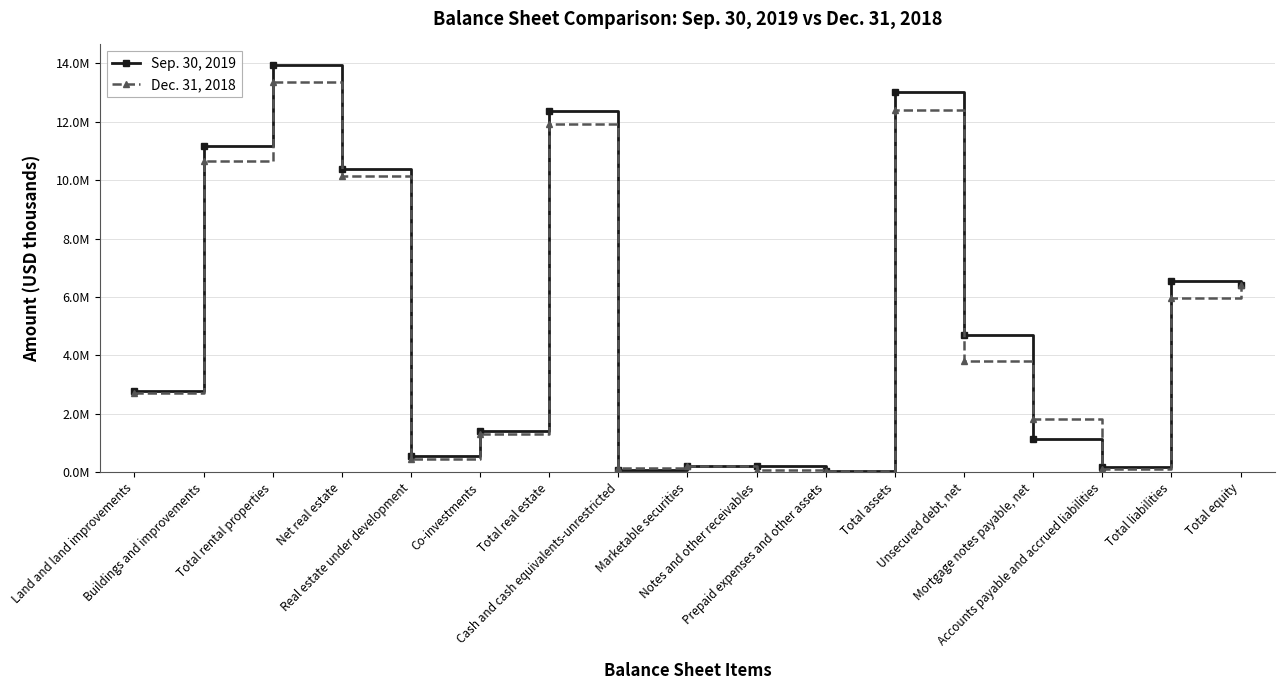

Between Marketable securities and Total liabilities, which is larger?

Total liabilities